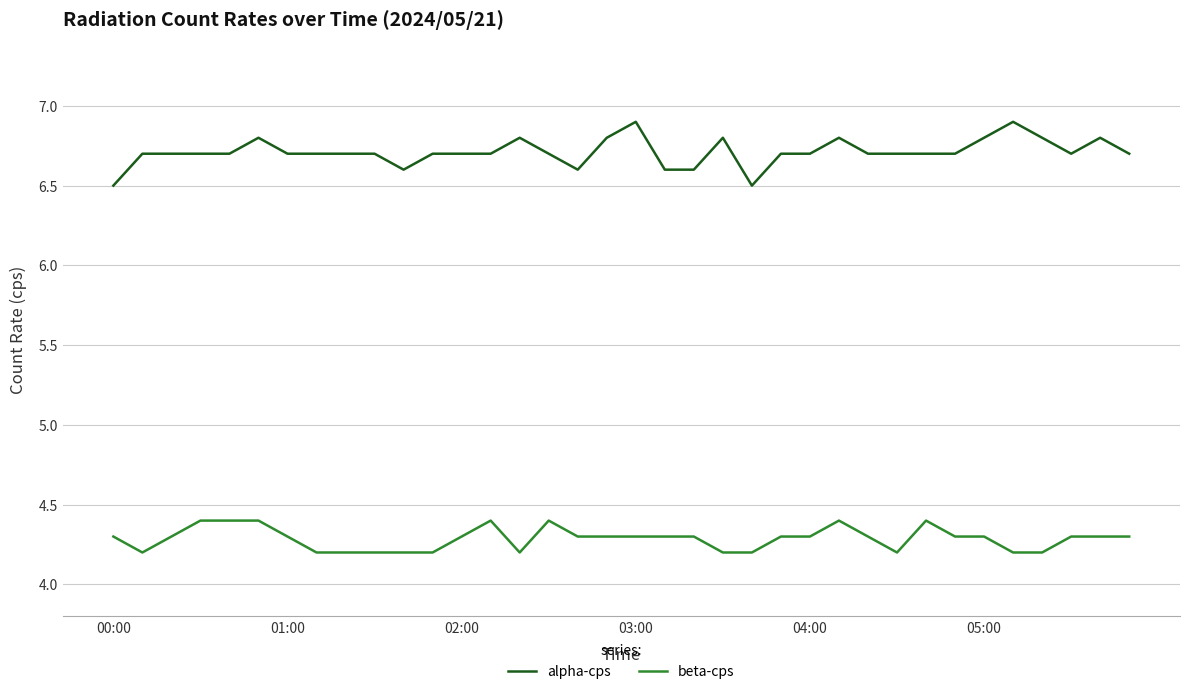

Rank the series by their maximum value, from highest to lowest.

alpha-cps, beta-cps